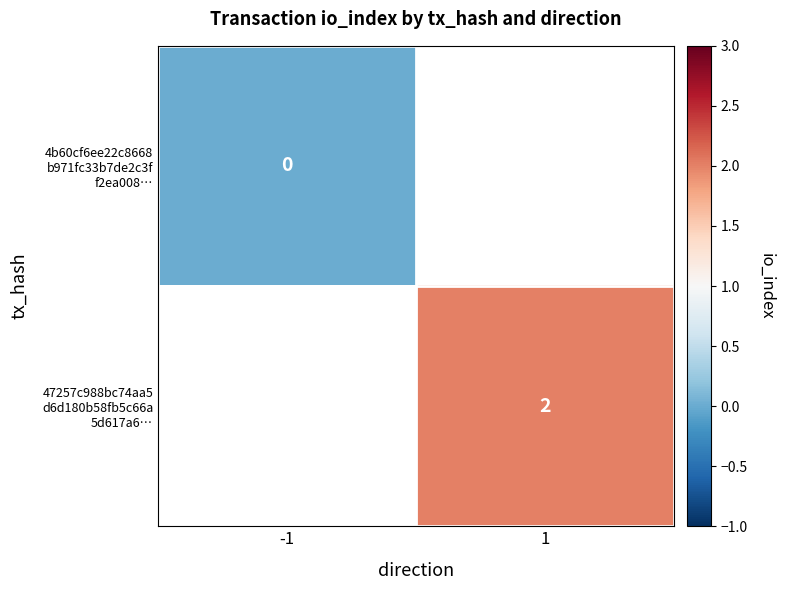

Rank the categories by 4b60cf6ee22c8668 b971fc33b7de2c3f f2ea008… value from highest to lowest.

-1, 1